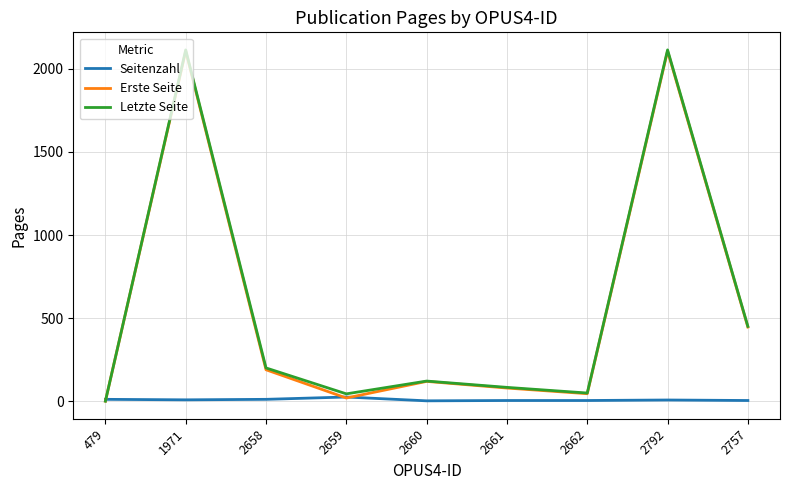

Is the value of Seitenzahl at 1971 greater than the value of Letzte Seite at 1971?

No